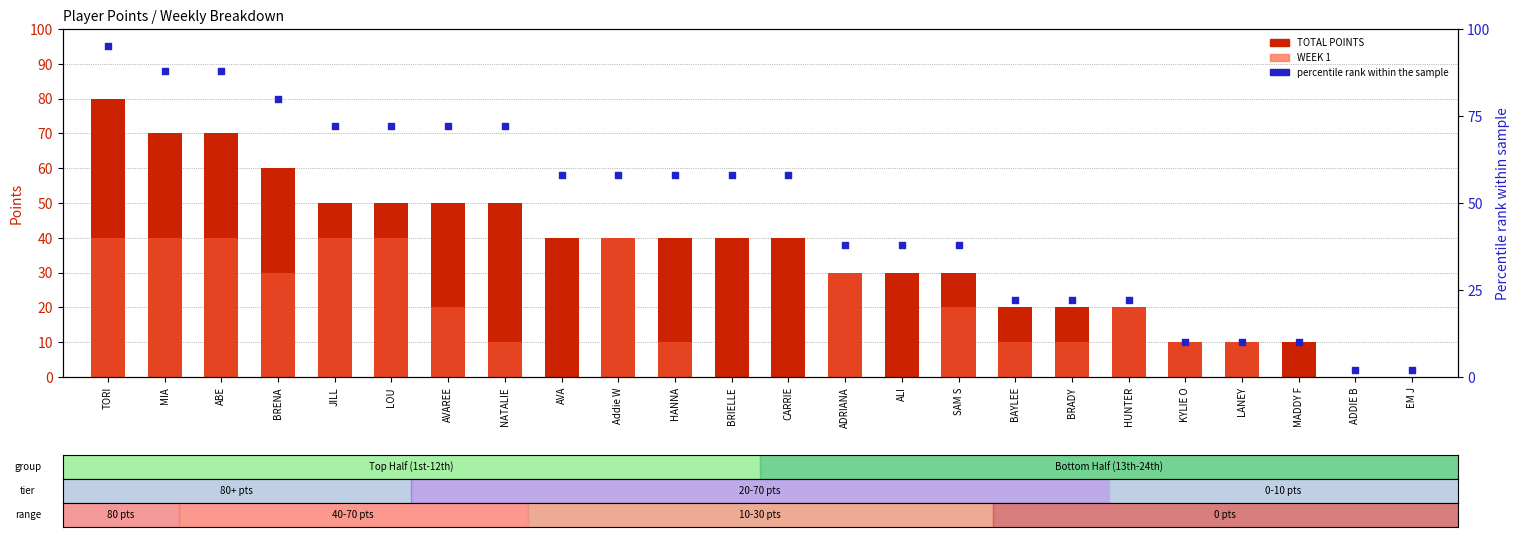

At which category is the sum across all series the highest?

TORI